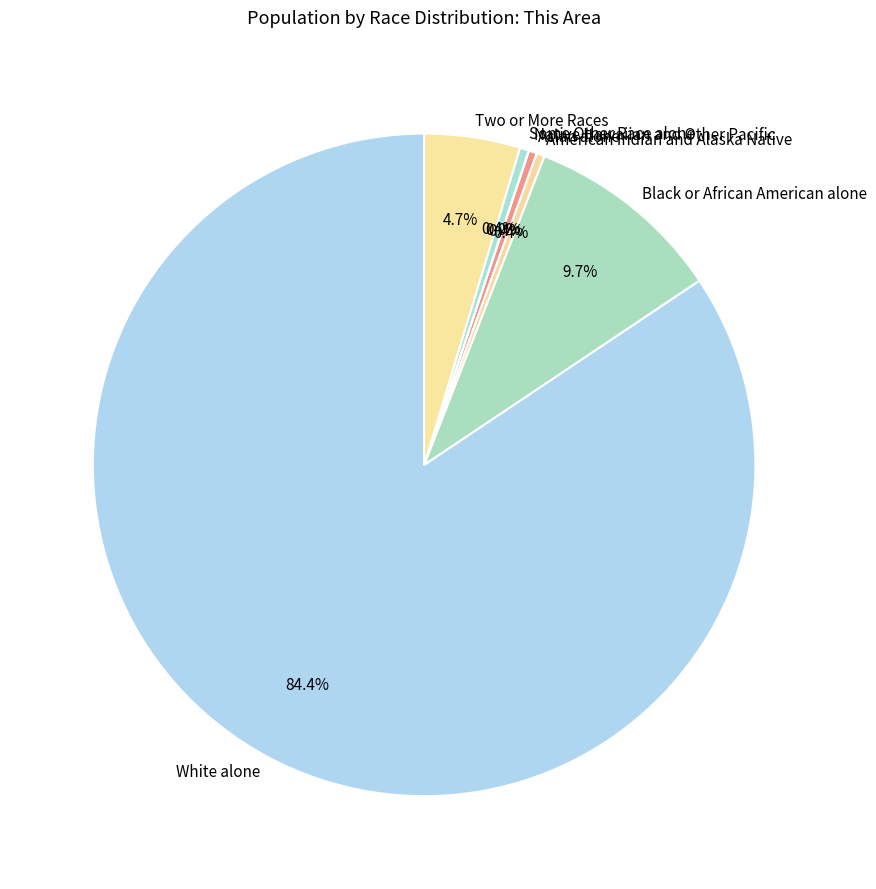

Approximately how many times larger is the value at White alone compared to Asian alone?

215.1